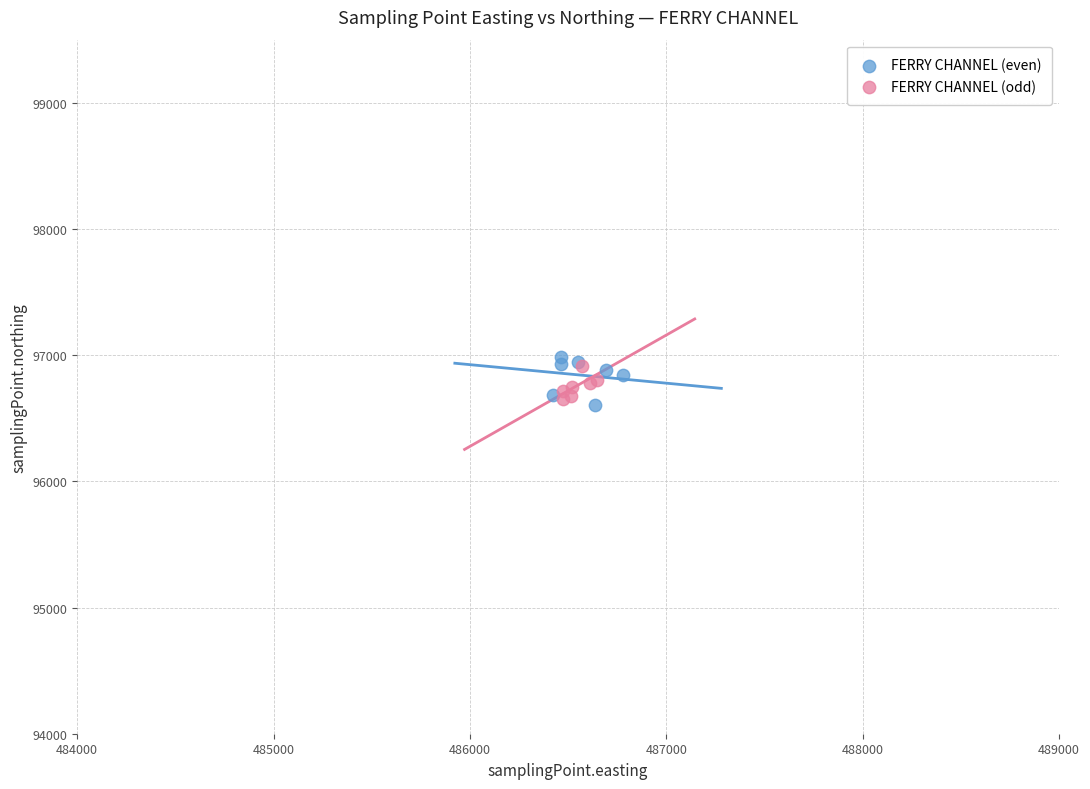

What are all the series names shown in the legend?

FERRY CHANNEL (even), FERRY CHANNEL (odd)